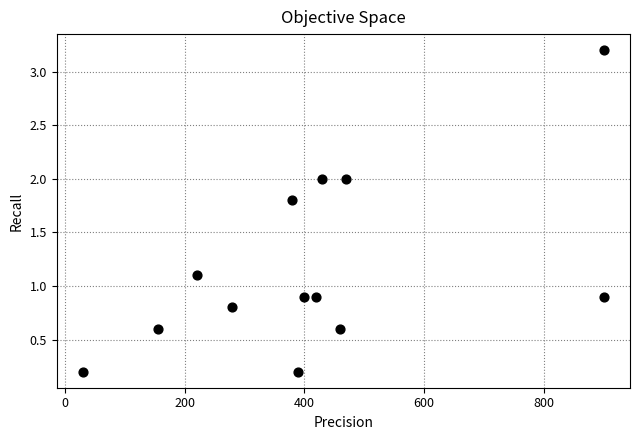

What is the range of X values (max minus min)?

870.0